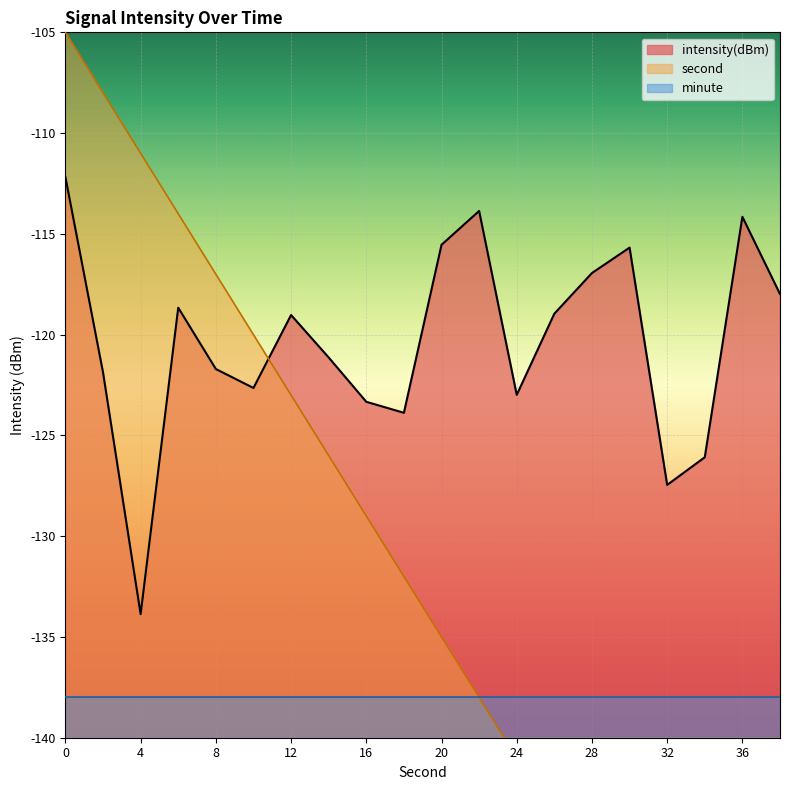

Reading left to right, transcribe all the data shown in this chart.

intensity(dBm): -112.2	-121.9	-133.9	-118.7	-121.7	-122.6	-119.0	-121.1	-123.3	-123.9	-115.5	-113.9	-123.0	-119.0	-116.9	-115.7	-127.5	-126.1	-114.2	-118.0
second: -105.0	-108.0	-111.0	-114.0	-117.0	-120.0	-123.0	-126.0	-129.0	-132.0	-135.0	-138.0	-141.0	-144.0	-147.0	-150.0	-153.0	-156.0	-159.0	-162.0